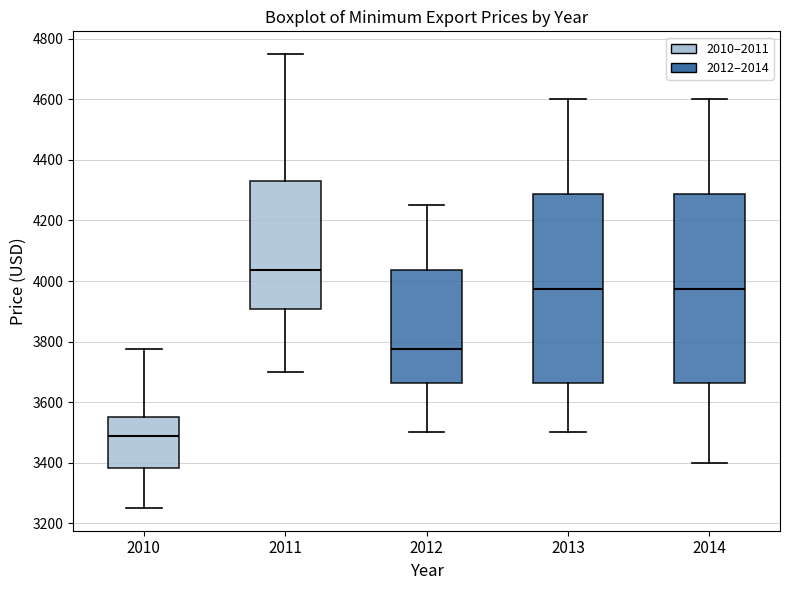

Which box's median line is the highest?

2011